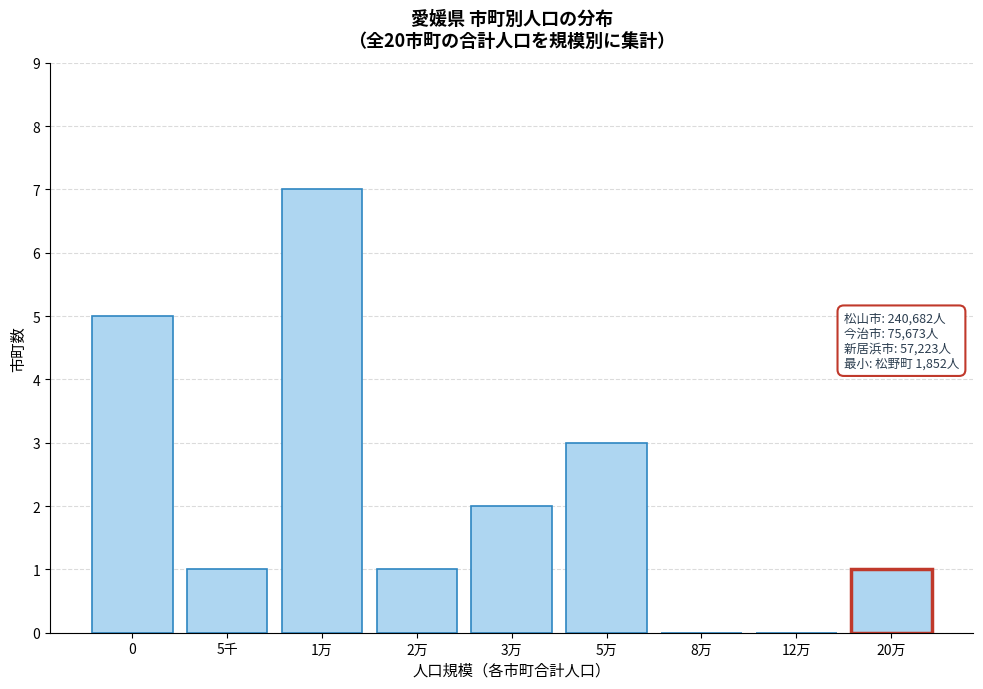

Reading left to right, transcribe all the data shown in this chart.

0=5	5千=1	1万=7	2万=1	3万=2	5万=3	8万=0	12万=0	20万=1